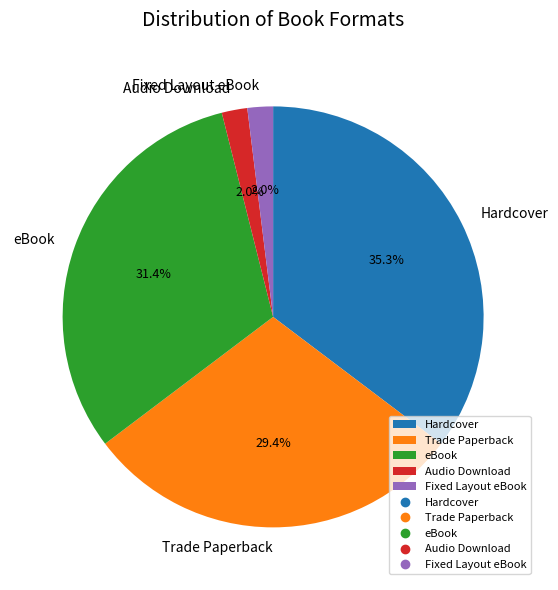

Which has a higher value, Trade Paperback or Fixed Layout eBook?

Trade Paperback